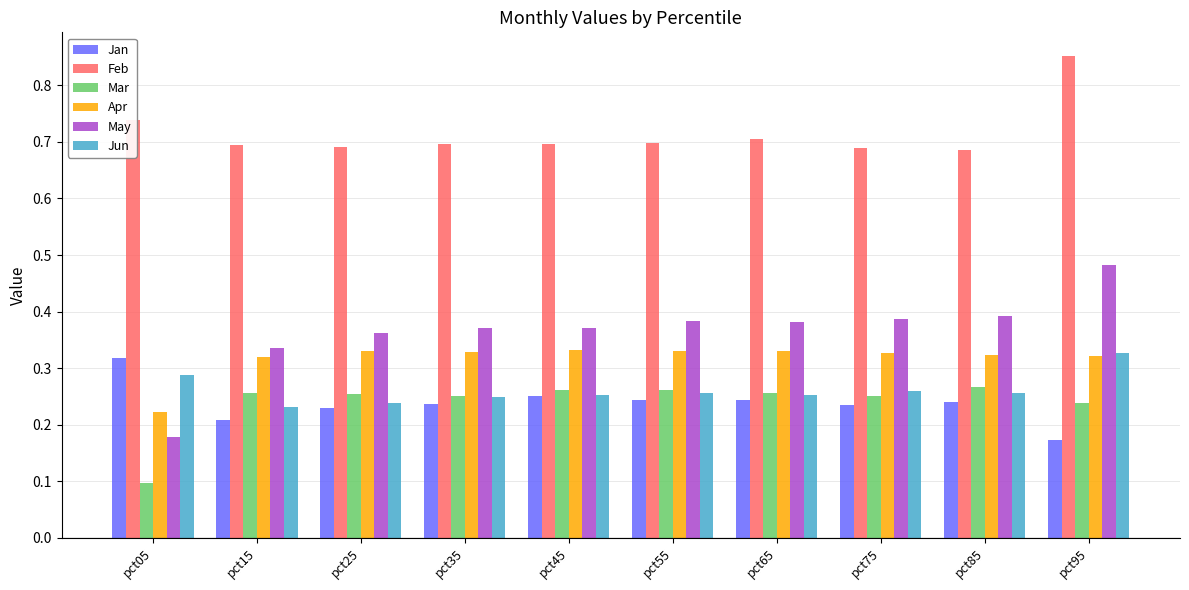

How many bars are there in each group?

6